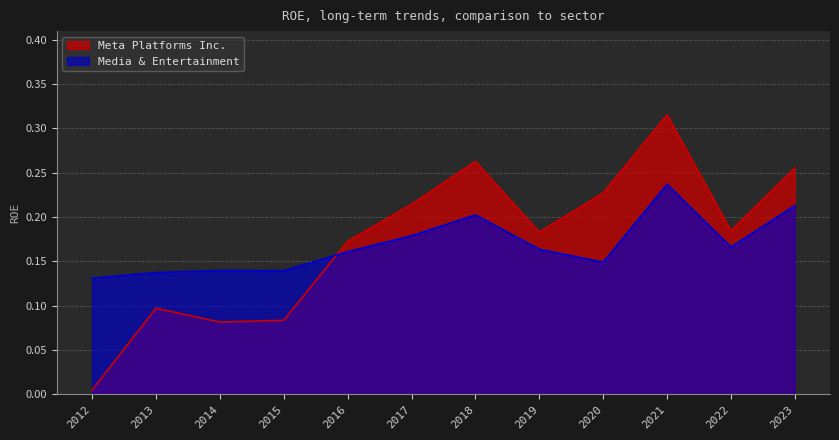

At which label is Meta Platforms Inc. closest to 0?

2012